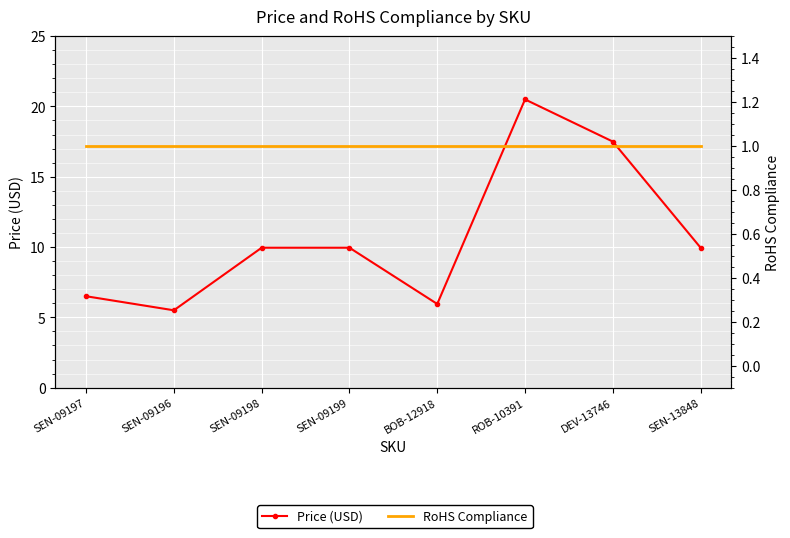

List the labels in order of RoHS Compliance value, smallest first.

SEN-09197, SEN-09196, SEN-09198, SEN-09199, BOB-12918, ROB-10391, DEV-13746, SEN-13848